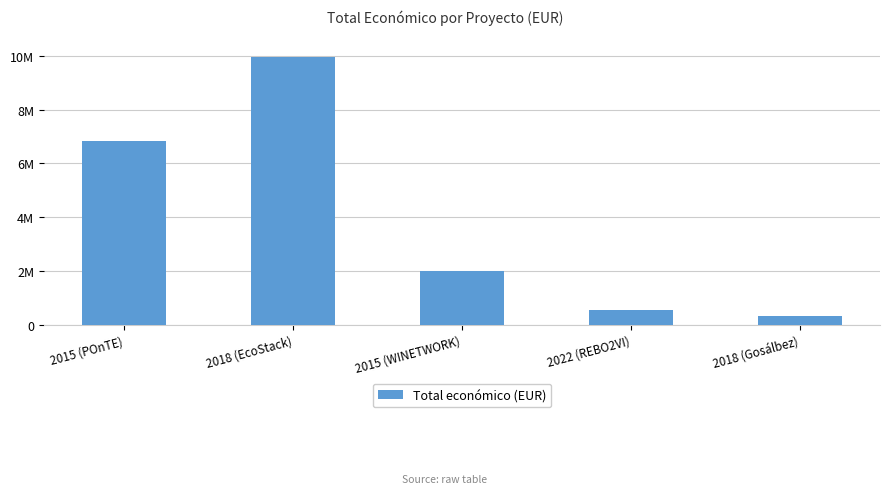

List the labels in order of value, largest first.

2018 (EcoStack), 2015 (POnTE), 2015 (WINETWORK), 2022 (REBO2VI), 2018 (Gosálbez)